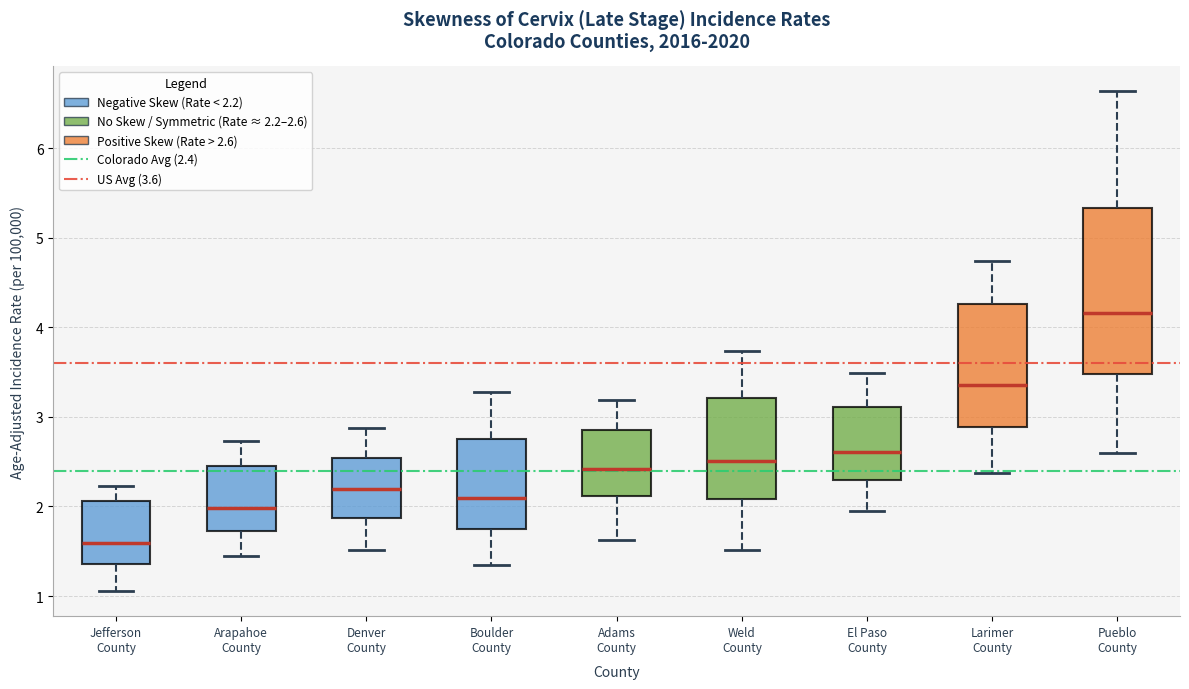

Which box has the highest median line?

Pueblo County